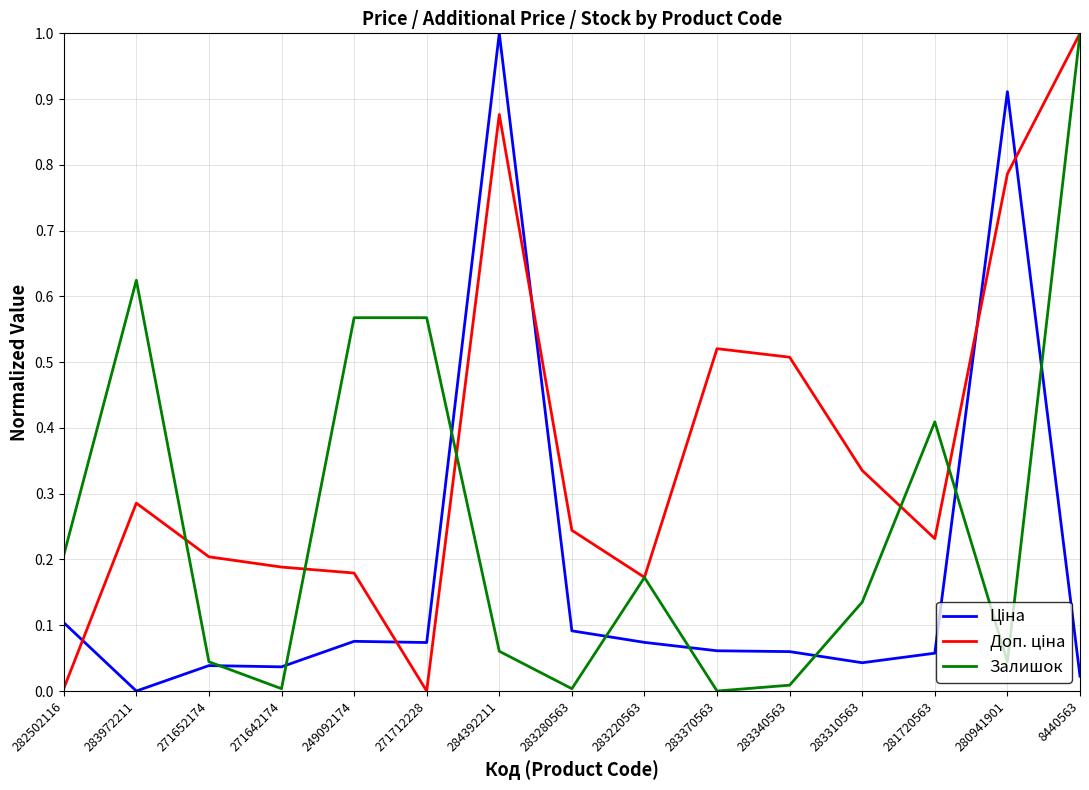

What is the maximum value shown in the chart?

1.0